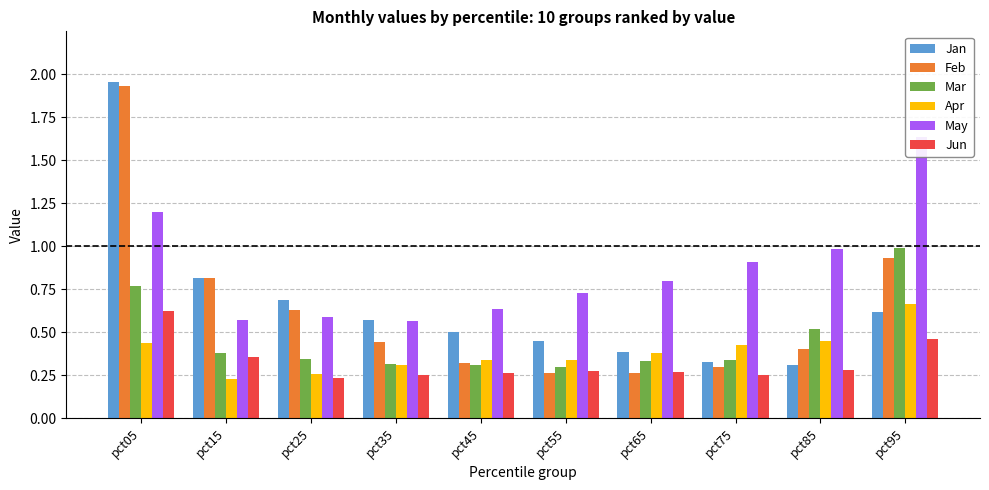

At how many categories does at least one series exceed 0?

10